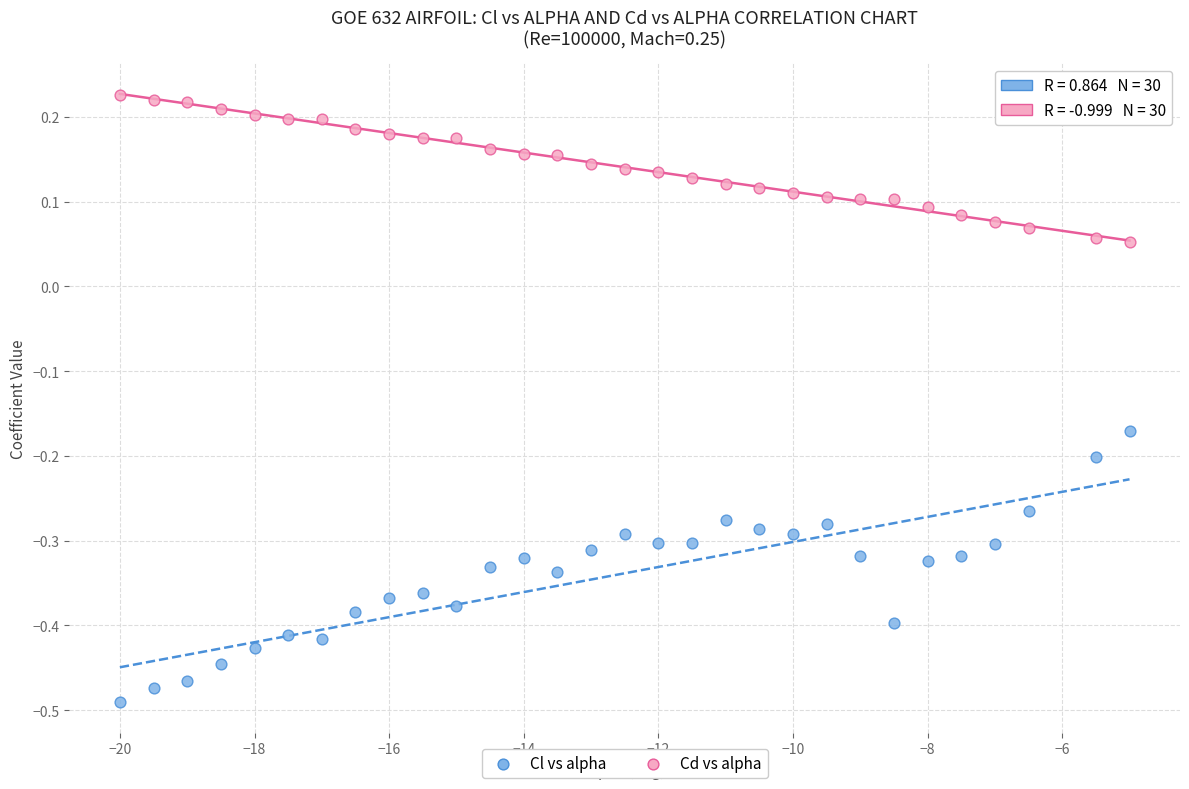

What are all the series names shown in the legend?

Cl vs alpha, Cd vs alpha